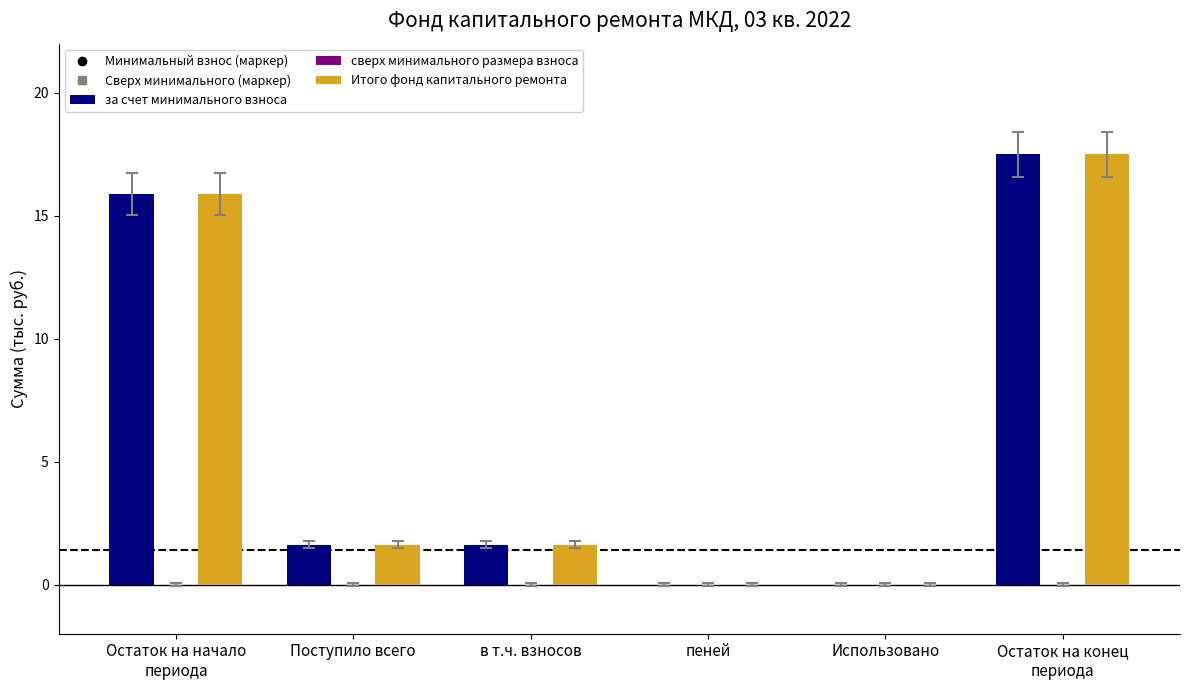

The value of за счет минимального взноса at пеней is -11.1. True or false?

False